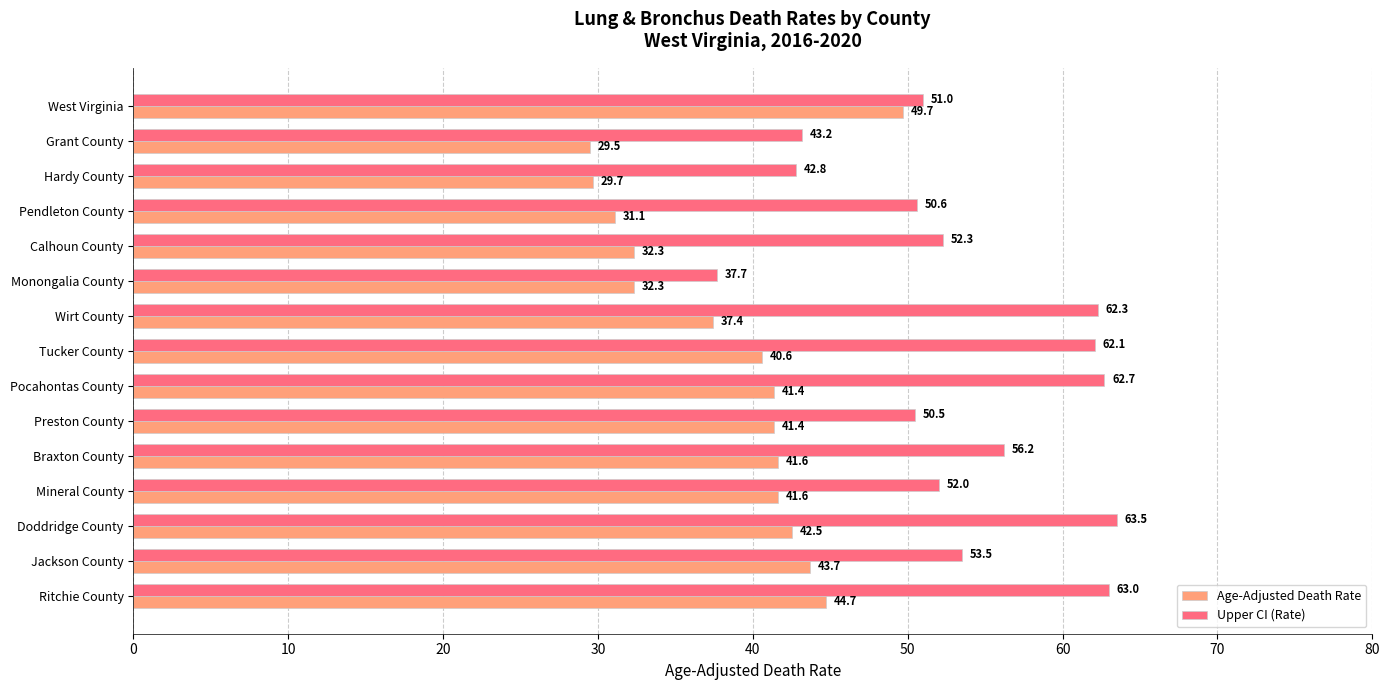

What is the smallest value displayed?

29.5